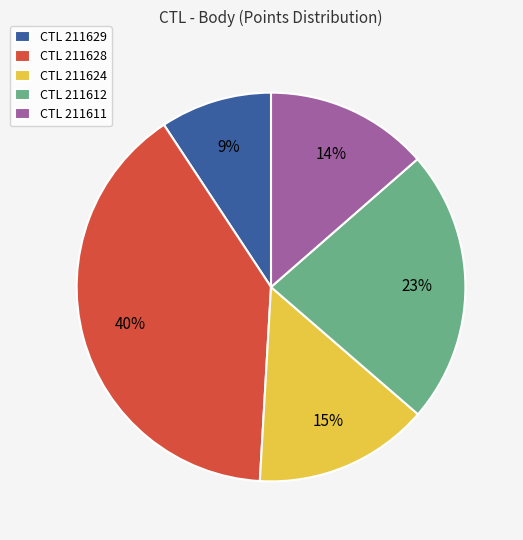

Rank the categories by value from highest to lowest.

CTL 211628, CTL 211612, CTL 211624, CTL 211611, CTL 211629